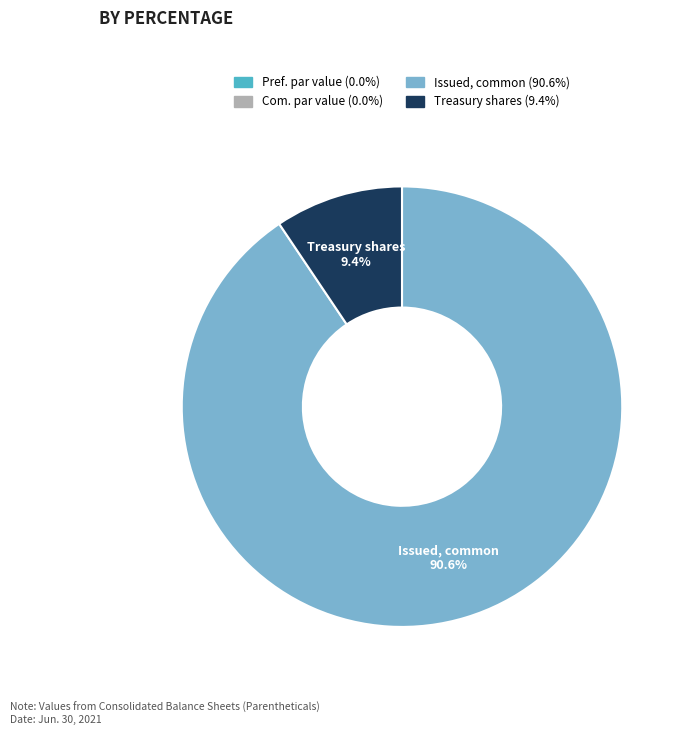

Is there any slice that represents more than half of the pie?

Yes